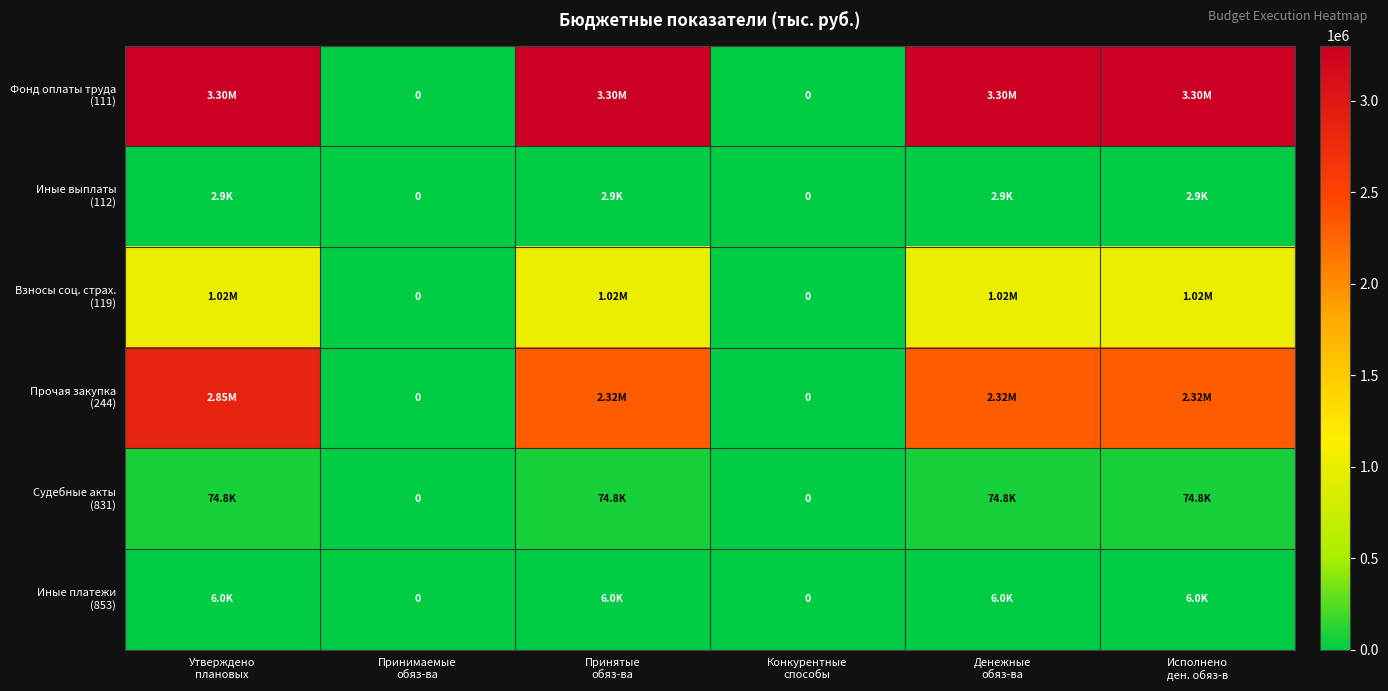

How many positive values does the Иные платежи (853) series have?

4